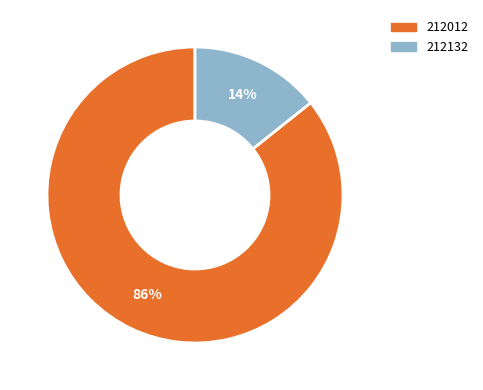

Count the number of slices in the pie.

2